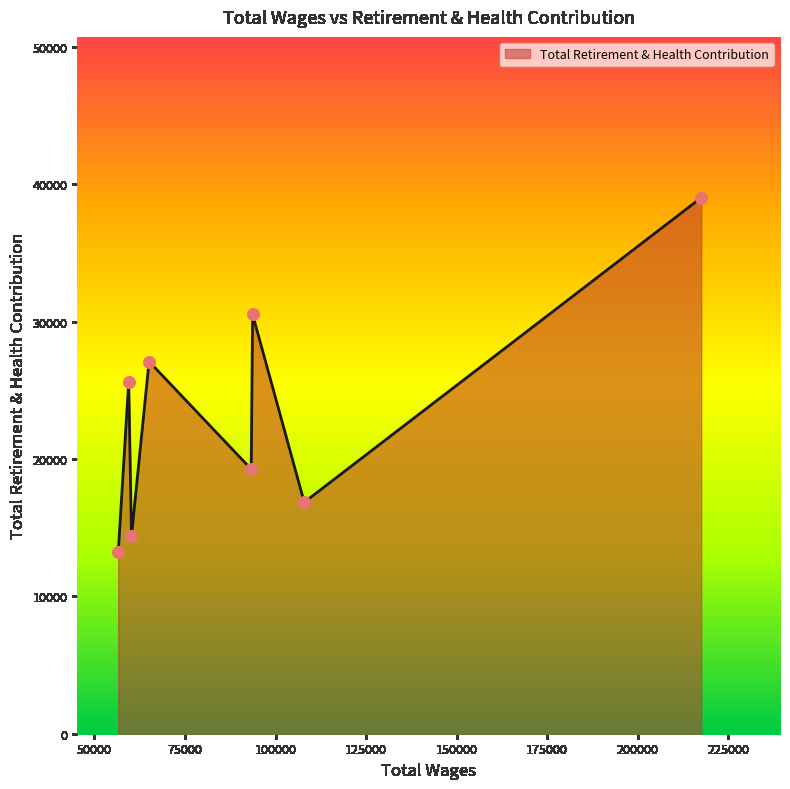

What is the change in value from 93653.0 to 93268.0?

-11265